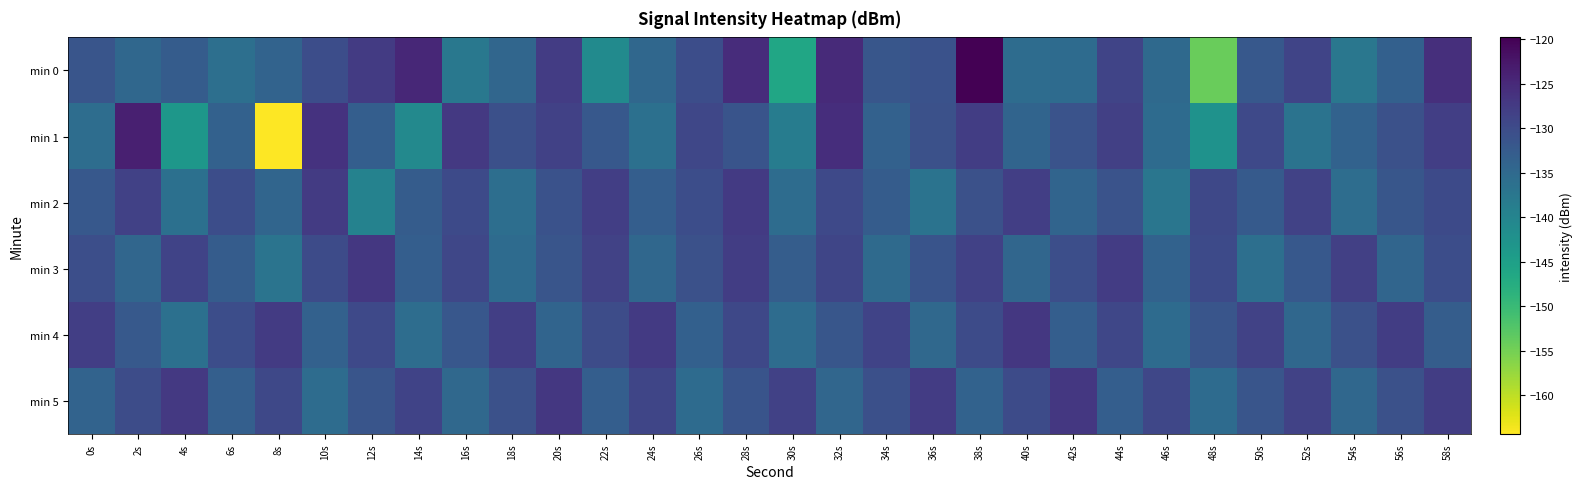

Reading left to right, list all the values displayed in this chart.

min 0: 0s=-131.6	2s=-134.6	4s=-132.7	6s=-136.1	8s=-134.0	10s=-130.3	12s=-127.6	14s=-124.7	16s=-137.6	18s=-134.5	20s=-127.8	22s=-141.0	24s=-134.7	26s=-130.4	28s=-125.4	30s=-146.1	32s=-125.1	34s=-131.7	36s=-131.1	38s=-119.8	40s=-135.5	42s=-135.4	44s=-128.9	46s=-135.1	48s=-154.2	50s=-132.1	52s=-129.0	54s=-137.5	56s=-133.5	58s=-125.7
min 1: 0s=-135.7	2s=-123.7	4s=-143.3	6s=-133.6	8s=-164.3	10s=-126.3	12s=-133.0	14s=-140.8	16s=-127.1	18s=-130.6	20s=-128.5	22s=-132.1	24s=-136.2	26s=-129.3	28s=-131.4	30s=-138.5	32s=-125.6	34s=-133.7	36s=-130.8	38s=-127.9	40s=-134.1	42s=-131.2	44s=-128.3	46s=-135.4	48s=-142.5	50s=-129.6	52s=-136.7	54s=-133.8	56s=-130.9	58s=-128.0
min 2: 0s=-132.1	2s=-128.5	4s=-136.2	6s=-130.3	8s=-134.4	10s=-127.5	12s=-139.6	14s=-132.7	16s=-129.8	18s=-135.9	20s=-131.0	22s=-128.1	24s=-133.2	26s=-130.3	28s=-127.4	30s=-135.5	32s=-129.6	34s=-132.7	36s=-136.8	38s=-130.9	40s=-128.0	42s=-134.1	44s=-131.2	46s=-137.3	48s=-129.4	50s=-132.5	52s=-128.6	54s=-135.7	56s=-131.8	58s=-129.9
min 3: 0s=-130.5	2s=-134.6	4s=-128.7	6s=-132.8	8s=-136.9	10s=-130.0	12s=-127.1	14s=-133.2	16s=-129.3	18s=-135.4	20s=-131.5	22s=-128.6	24s=-134.7	26s=-130.8	28s=-127.9	30s=-133.0	32s=-129.1	34s=-135.2	36s=-131.3	38s=-128.4	40s=-134.5	42s=-130.6	44s=-127.7	46s=-133.8	48s=-129.9	50s=-136.0	52s=-132.1	54s=-128.2	56s=-134.3	58s=-130.4
min 4: 0s=-128.1	2s=-132.2	4s=-136.3	6s=-130.4	8s=-127.5	10s=-133.6	12s=-129.7	14s=-135.8	16s=-131.9	18s=-128.0	20s=-134.1	22s=-130.2	24s=-127.3	26s=-133.4	28s=-129.5	30s=-135.6	32s=-131.7	34s=-128.8	36s=-134.9	38s=-130.0	40s=-127.1	42s=-133.2	44s=-129.3	46s=-135.4	48s=-131.5	50s=-128.6	52s=-134.7	54s=-130.8	56s=-127.9	58s=-133.0
min 5: 0s=-134.0	2s=-130.1	4s=-127.2	6s=-133.3	8s=-129.4	10s=-135.5	12s=-131.6	14s=-128.7	16s=-134.8	18s=-130.9	20s=-127.0	22s=-133.1	24s=-129.2	26s=-135.3	28s=-131.4	30s=-128.5	32s=-134.6	34s=-130.7	36s=-127.8	38s=-133.9	40s=-130.0	42s=-127.1	44s=-133.2	46s=-129.3	48s=-135.4	50s=-131.5	52s=-128.6	54s=-134.7	56s=-130.8	58s=-127.9